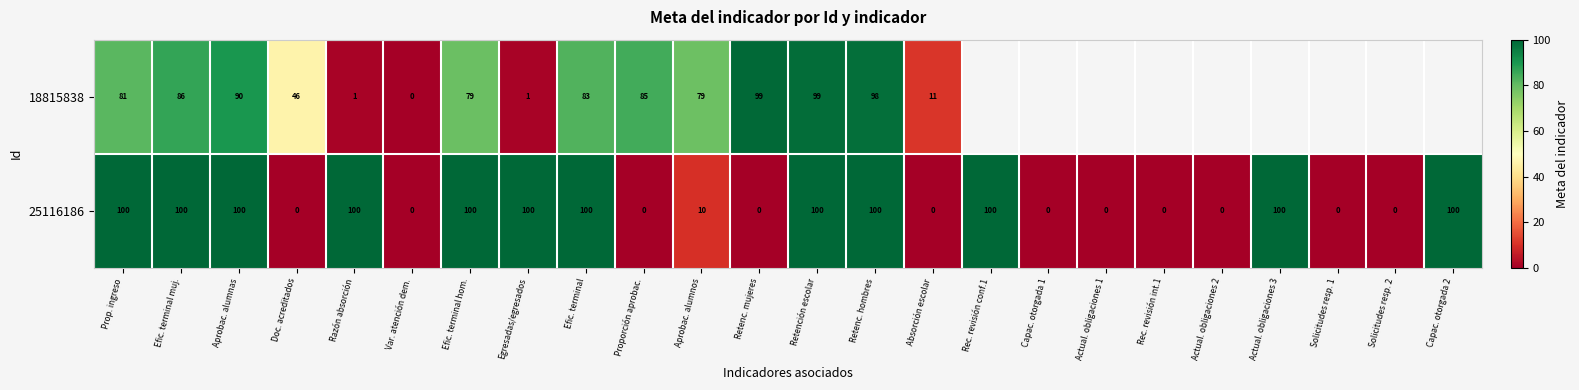

Which has a higher value, Rec. revisión conf.1 or Var. atención dem.?

Var. atención dem.